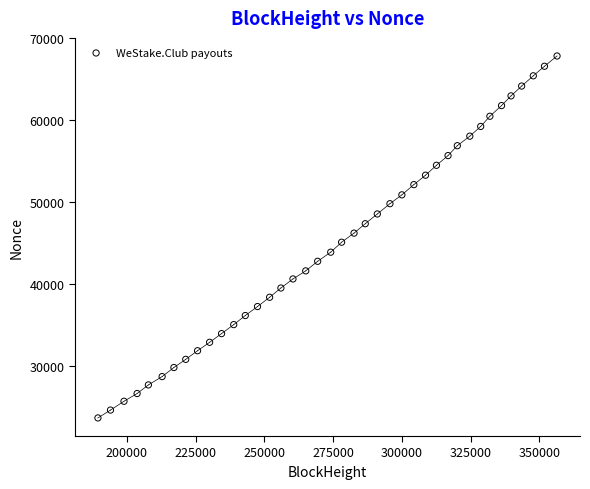

What is the range of X values (max minus min)?

167004